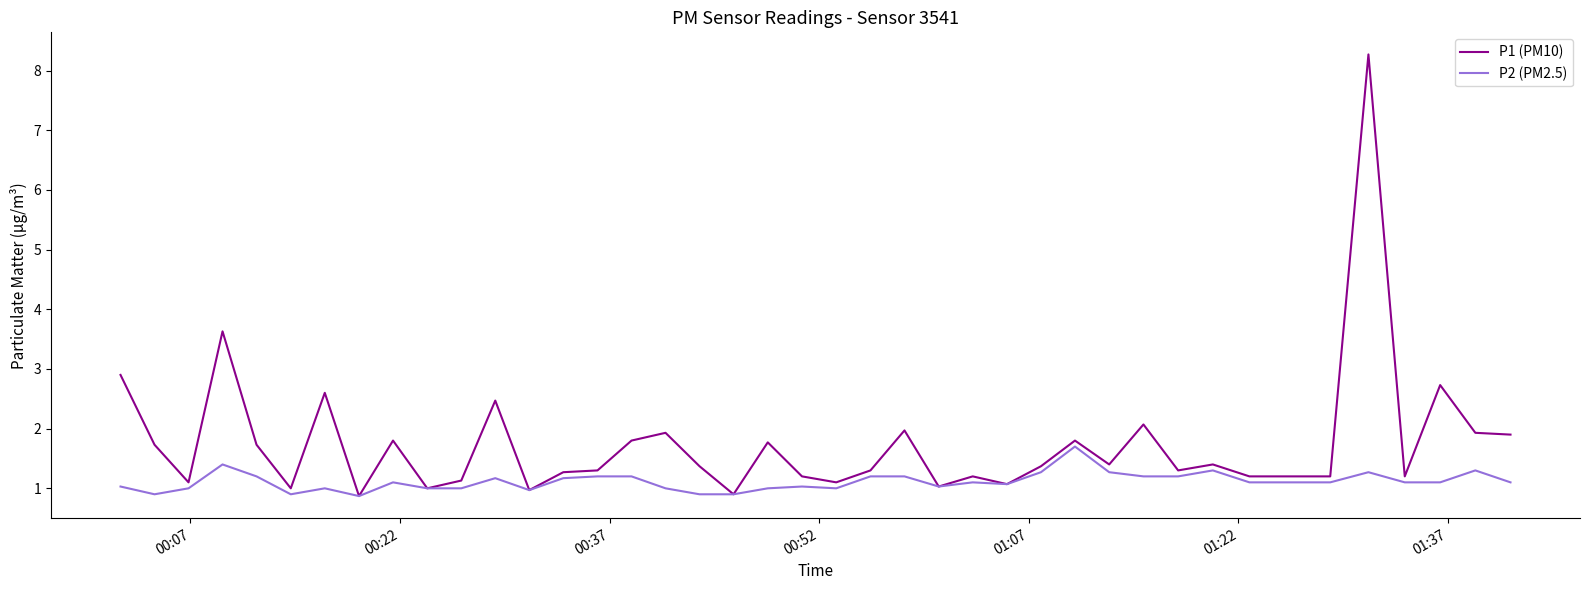

Does the chart display data point markers on the line(s)?

No